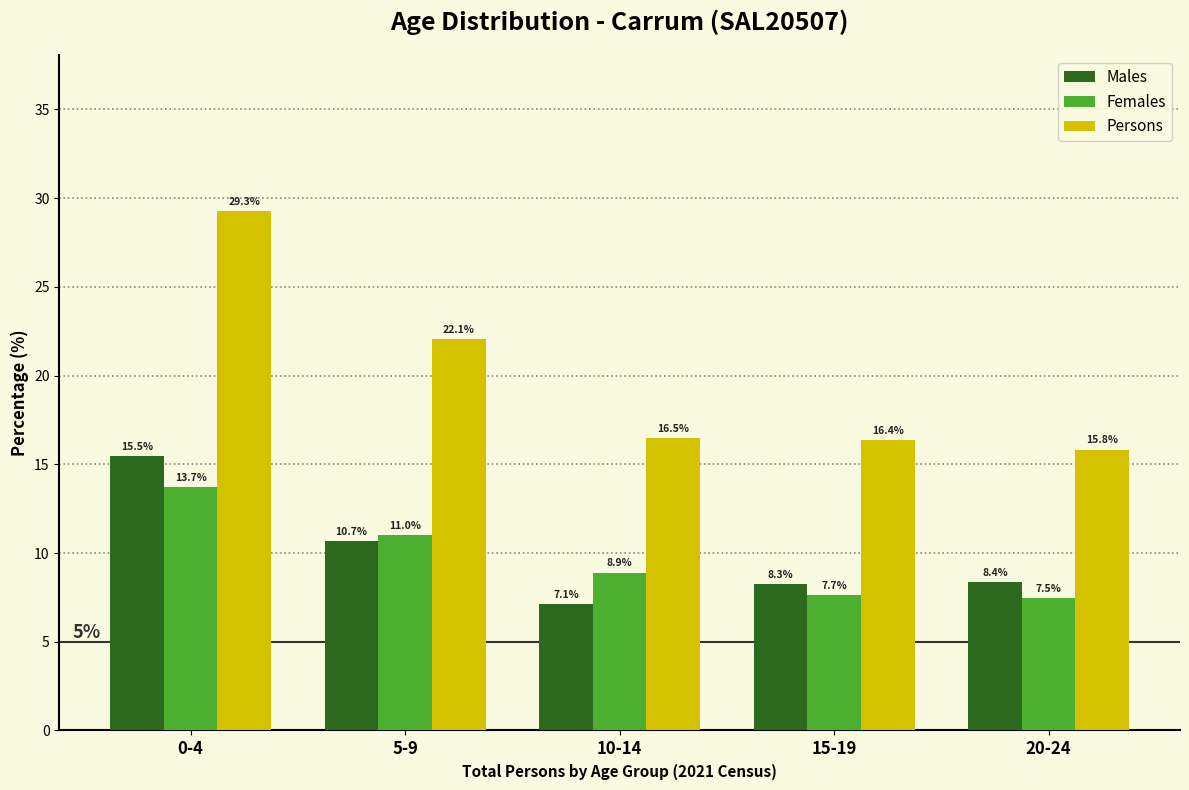

Reading left to right, what are all the values shown in this chart?

Males: 15.5	10.7	7.1	8.3	8.4
Females: 13.7	11.0	8.9	7.7	7.5
Persons: 29.3	22.1	16.5	16.4	15.8